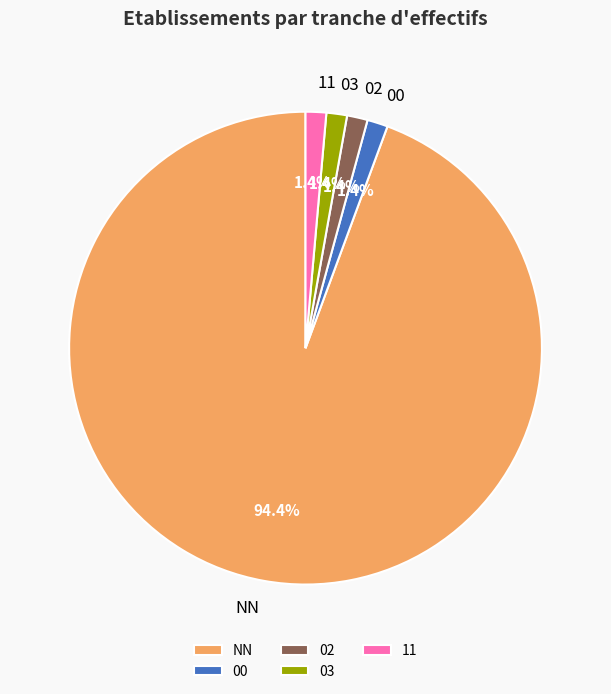

To the nearest percent, what percentage of the pie is 02?

1%